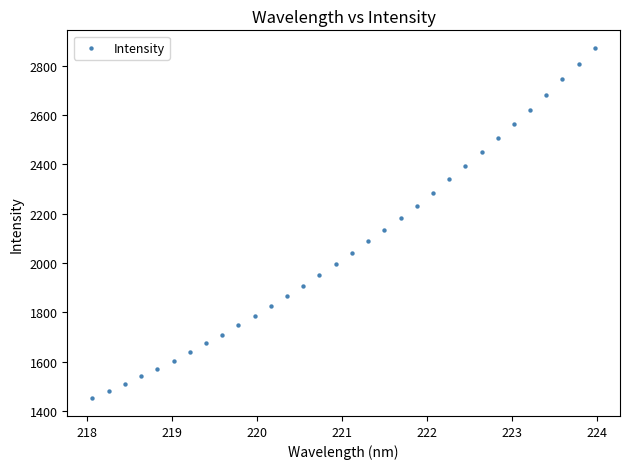

What is the range of X values (max minus min)?

5.9